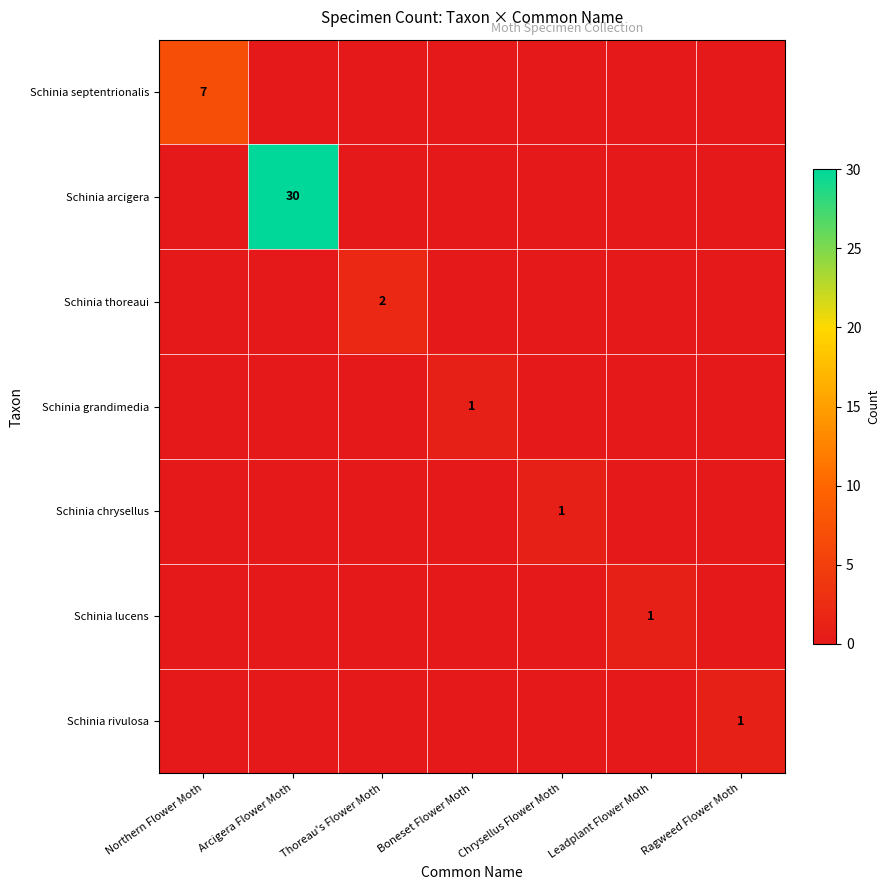

The value of Schinia grandimedia at Boneset Flower Moth is 2. True or false?

False